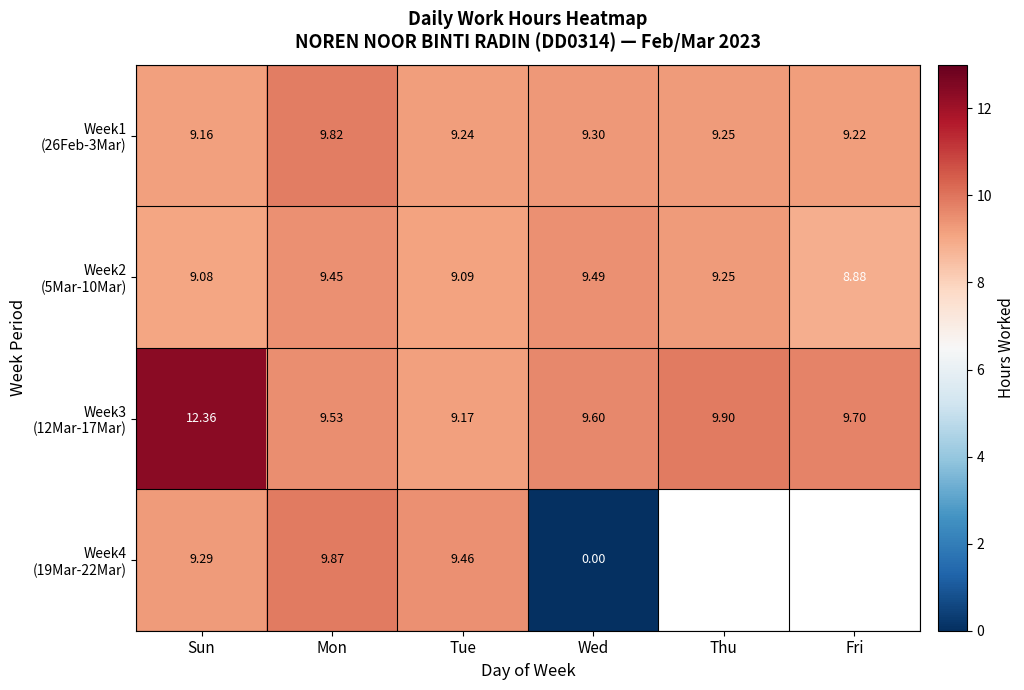

Which category has the lowest value in the Week2 (5Mar-10Mar) series?

Fri